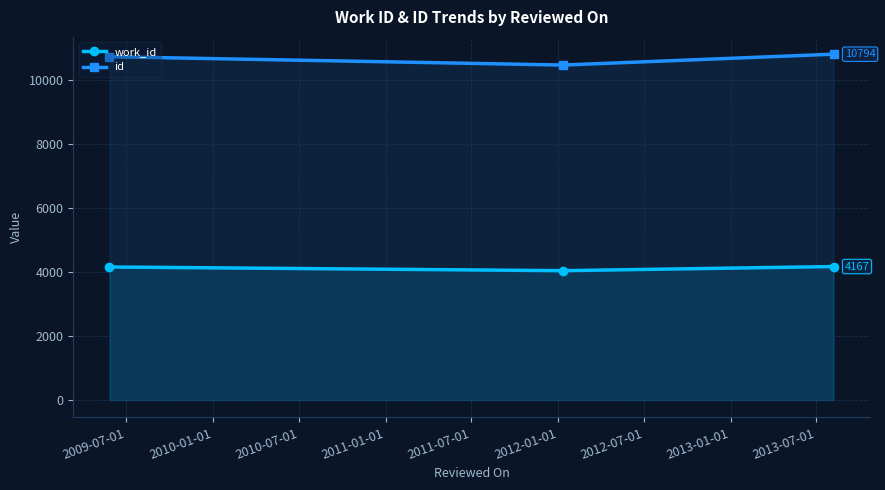

Reading right to left, list all the values displayed in this chart.

work_id: 4167	4038	4153
id: 10794	10455	10715